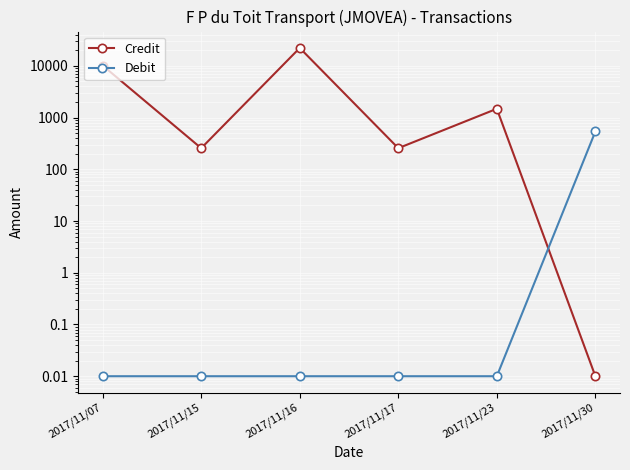

At which label is Credit closest to 11114?

2017/11/07